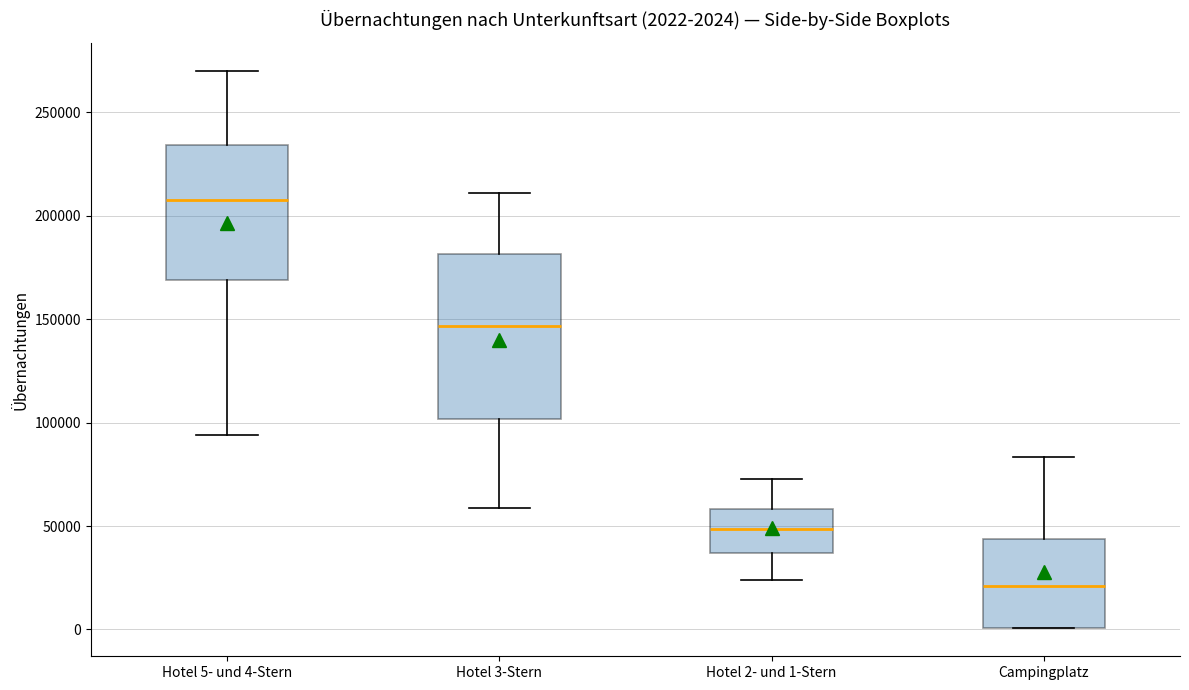

Which box's median line is the lowest?

Campingplatz